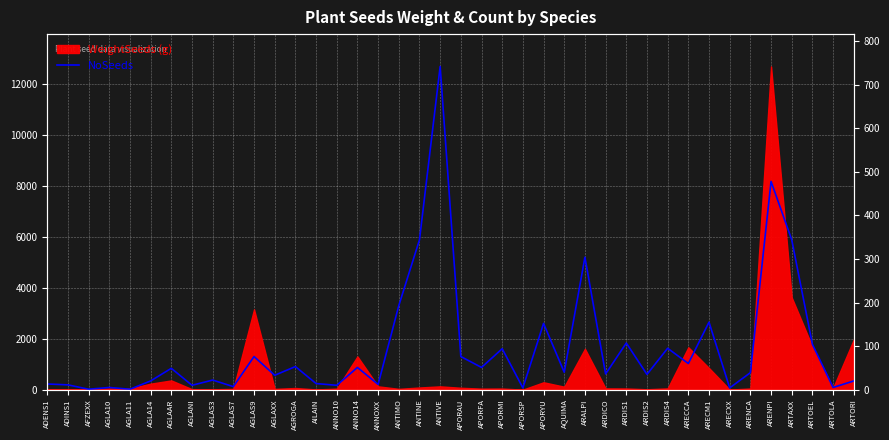

How many interior local peaks (higher than both neighbors) does the data have?

14